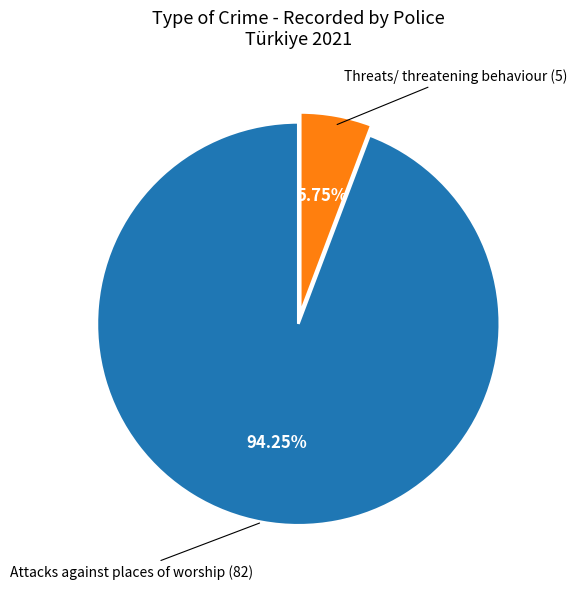

Is there any slice that represents more than half of the pie?

Yes